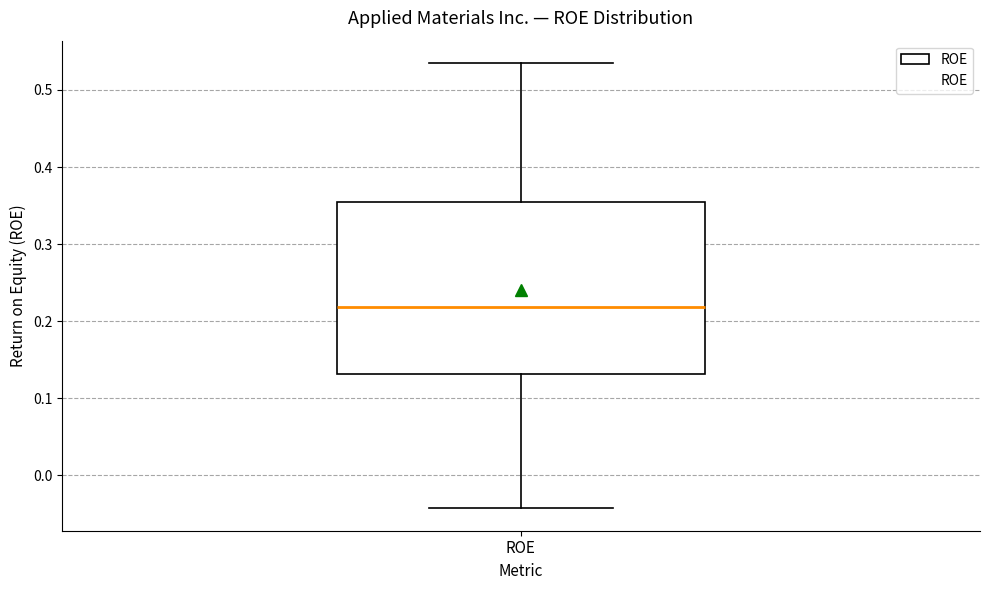

Transcribe this box plot: give where the median line is, the range the box spans, and where the two whiskers end, as read against the y-axis. The values are not printed on the chart, so give them approximately, as read against the axis.

median 0.22, box 0.13 to 0.35, whiskers -0.04 to 0.54